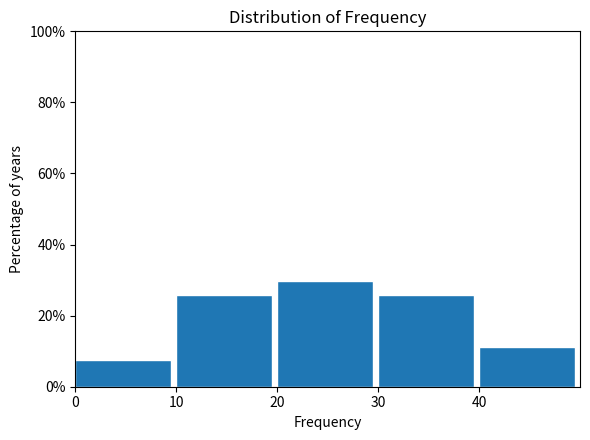

Reading right to left, extract all data points from this chart.

11.1	25.9	29.6	25.9	7.4